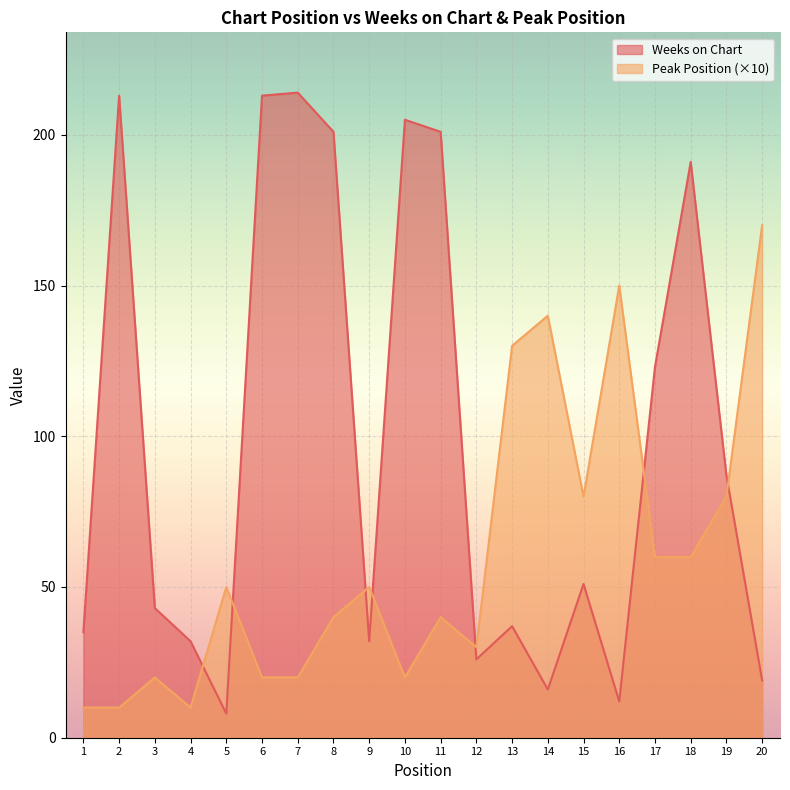

Which series has the widest spread of values?

Weeks on Chart